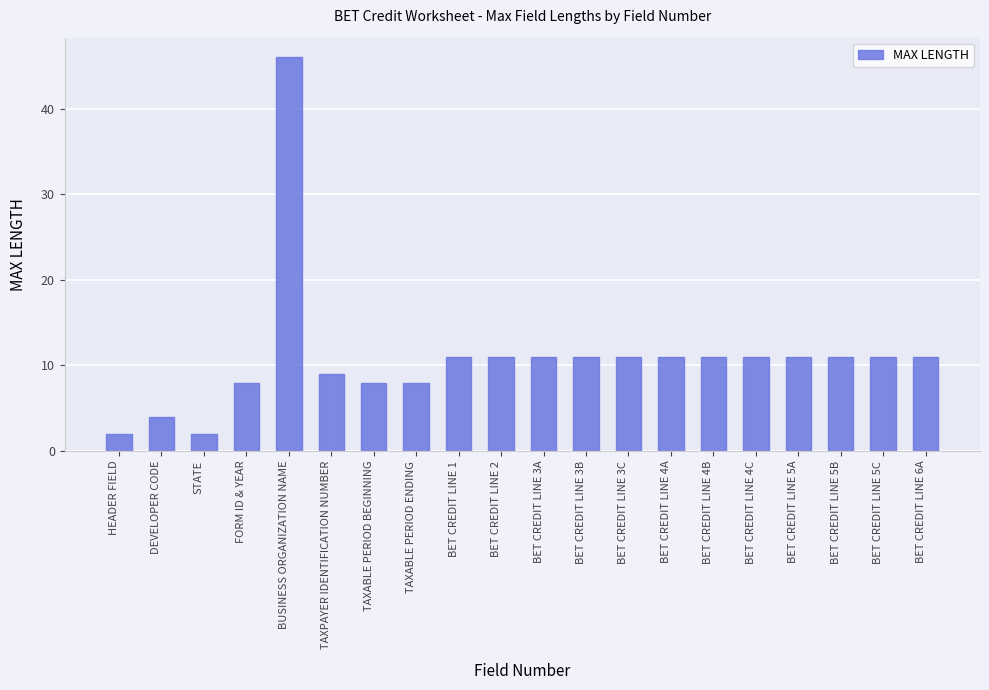

Read the value at DEVELOPER CODE.

4